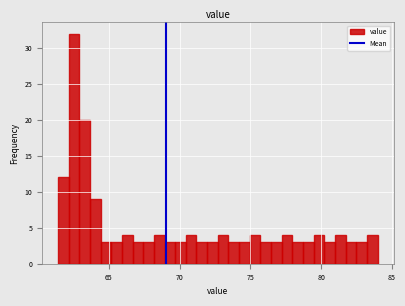

Read against the x-axis, roughly where is the centre of the tallest bar?

62.5